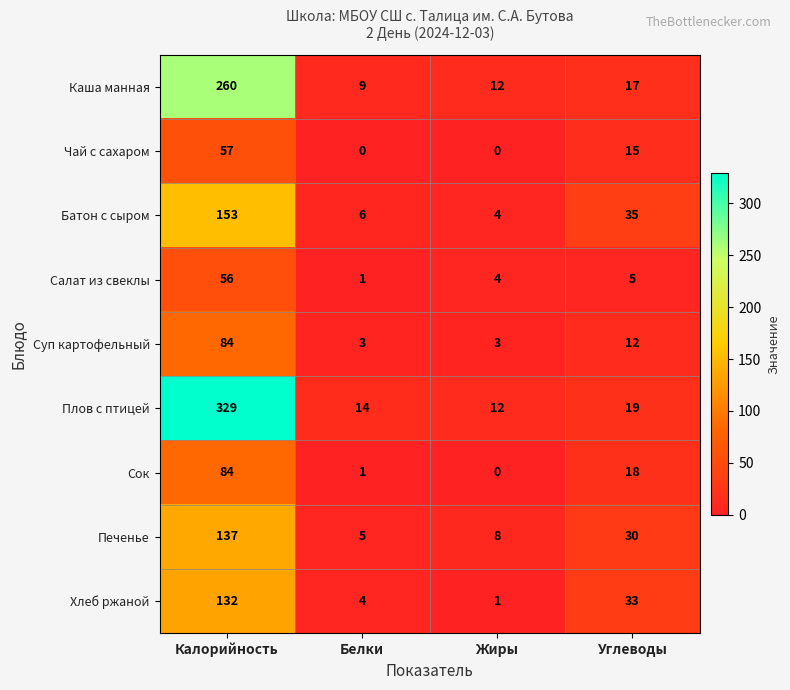

How many Суп картофельный values are between 3 and 84?

4